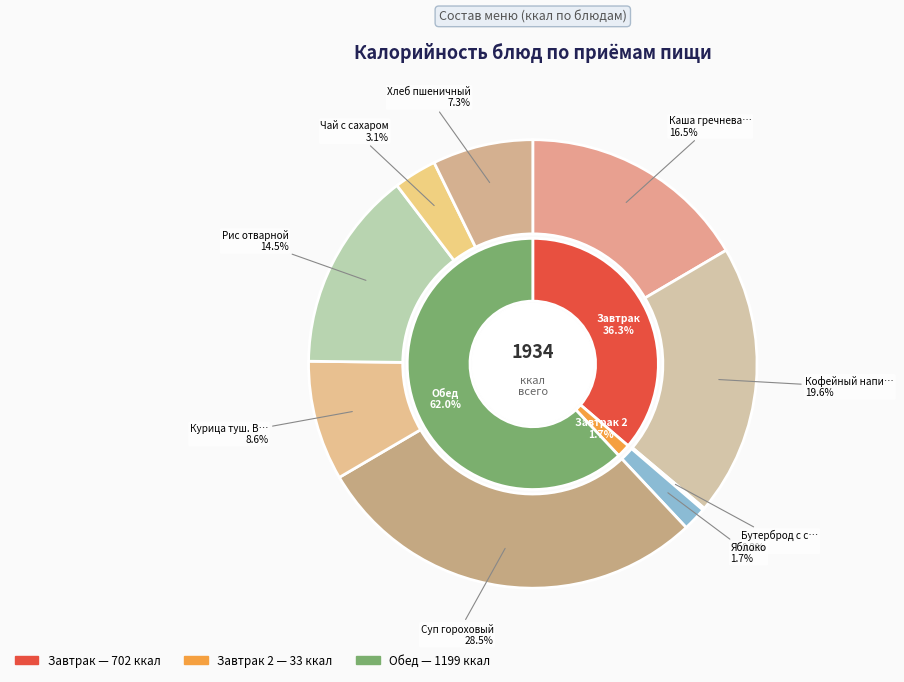

What is the smallest slice in the pie chart?

Бутерброд с сыром